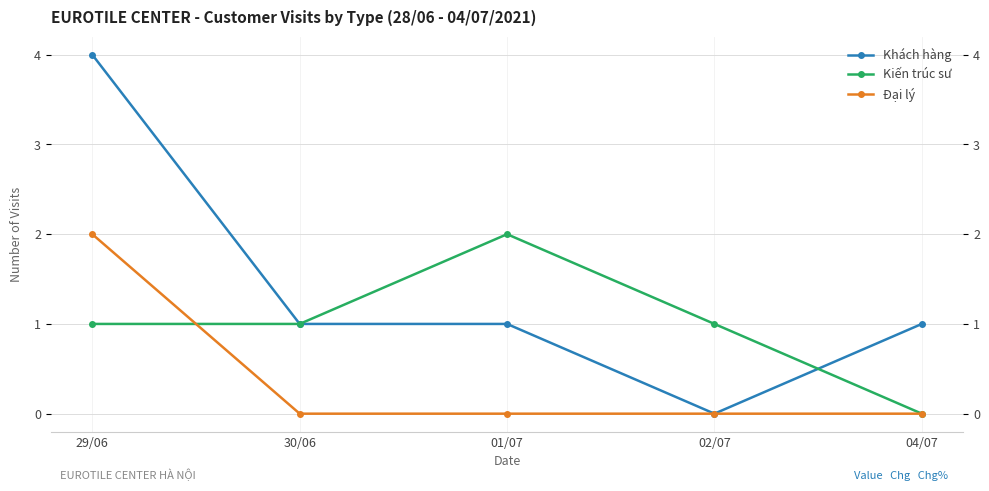

Is this an area chart (filled region under the line)?

No